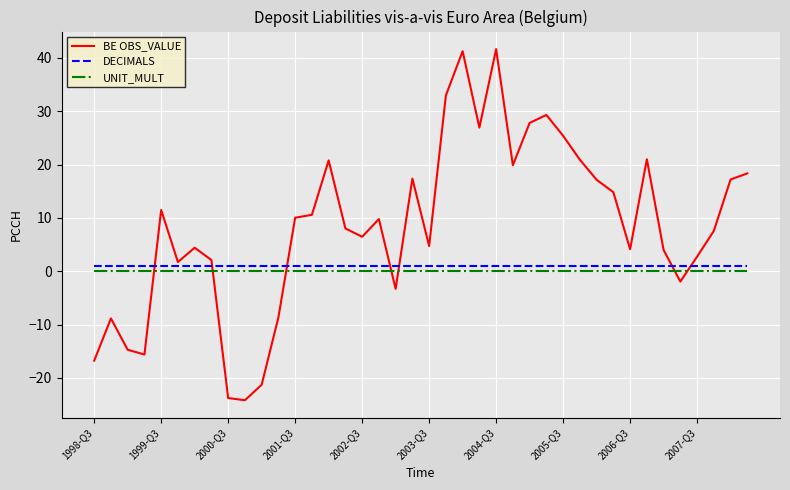

True or false: DECIMALS and UNIT_MULT intersect in this chart.

False